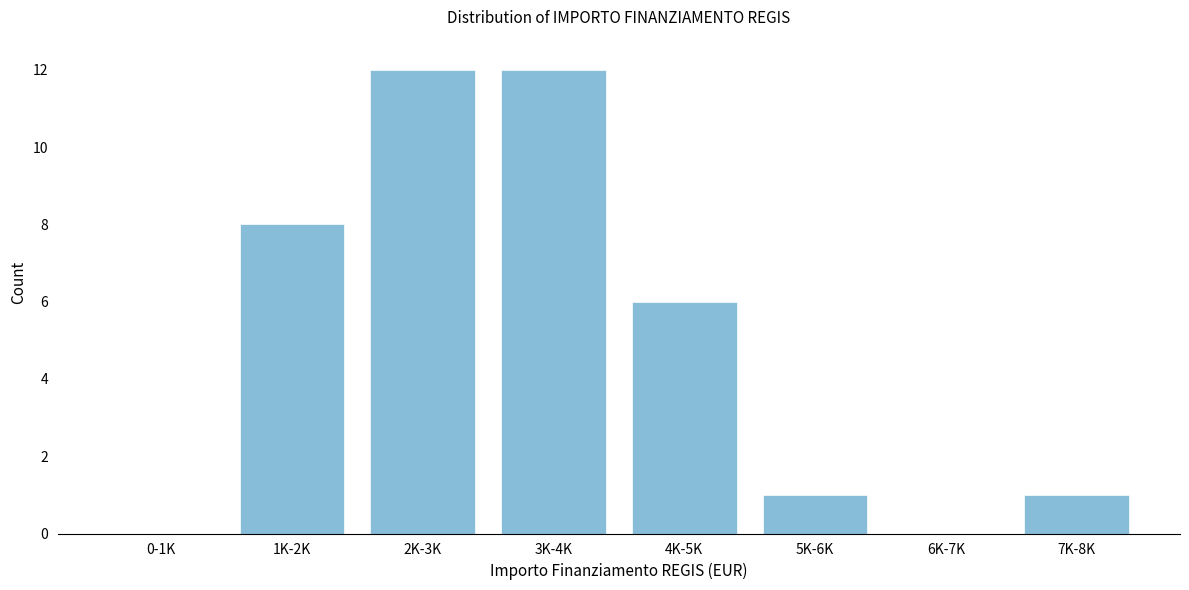

Reading left to right, what are all the values shown in this chart?

0-1K=0	1K-2K=8	2K-3K=12	3K-4K=12	4K-5K=6	5K-6K=1	6K-7K=0	7K-8K=1